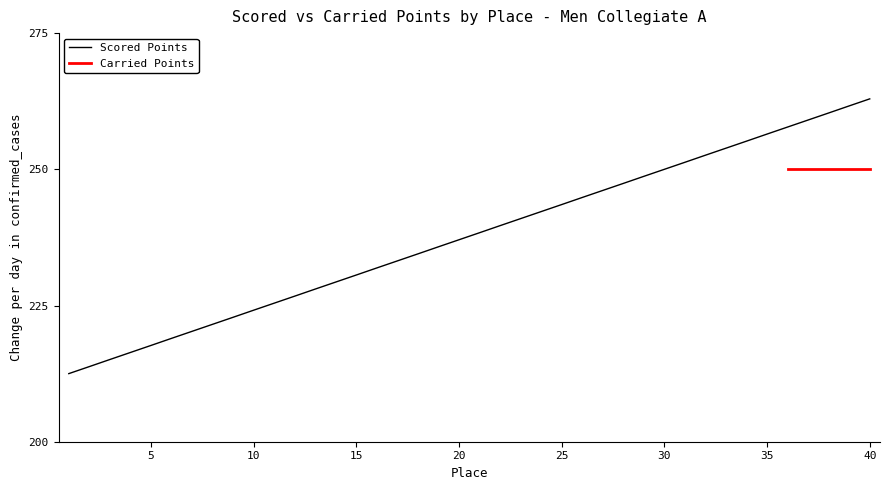

What is the value of the 29th point from the left?

248.7